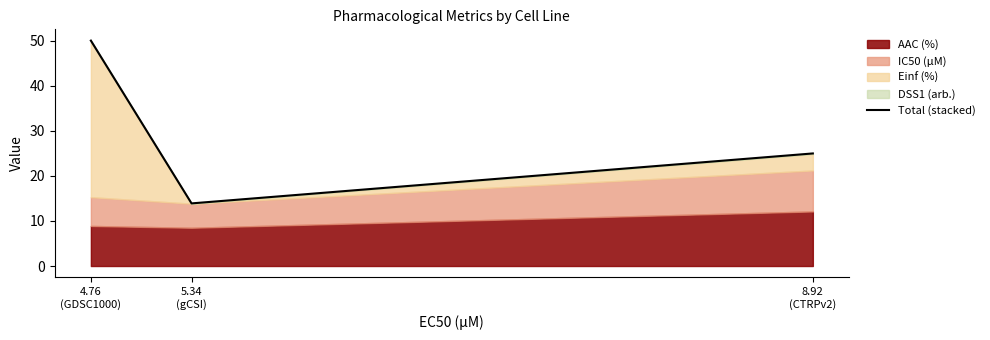

What is the minimum value shown in the chart?

13.9